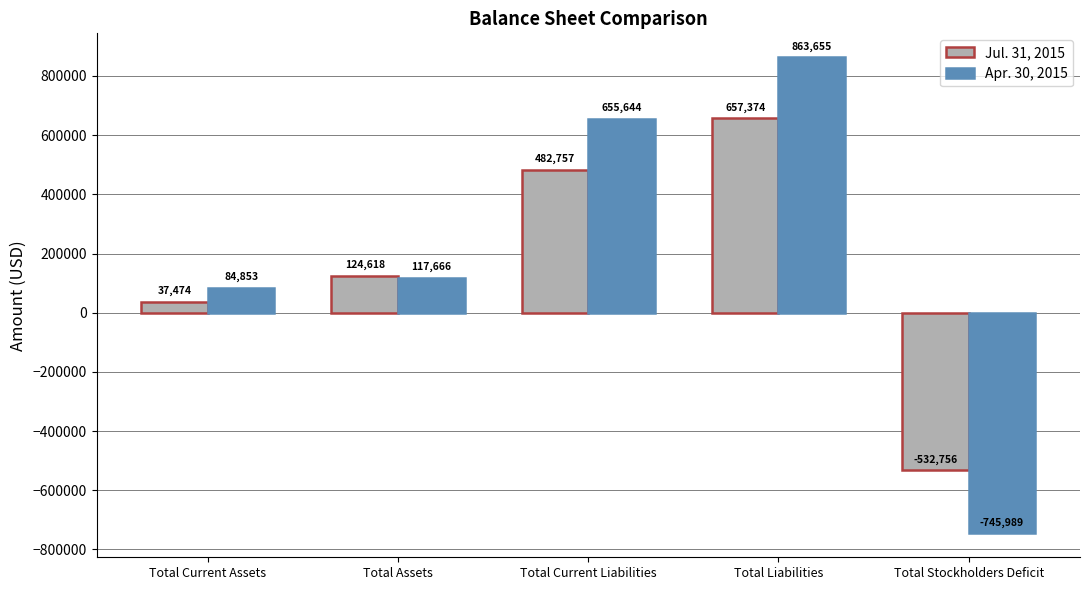

Count the number of data series in this chart.

2